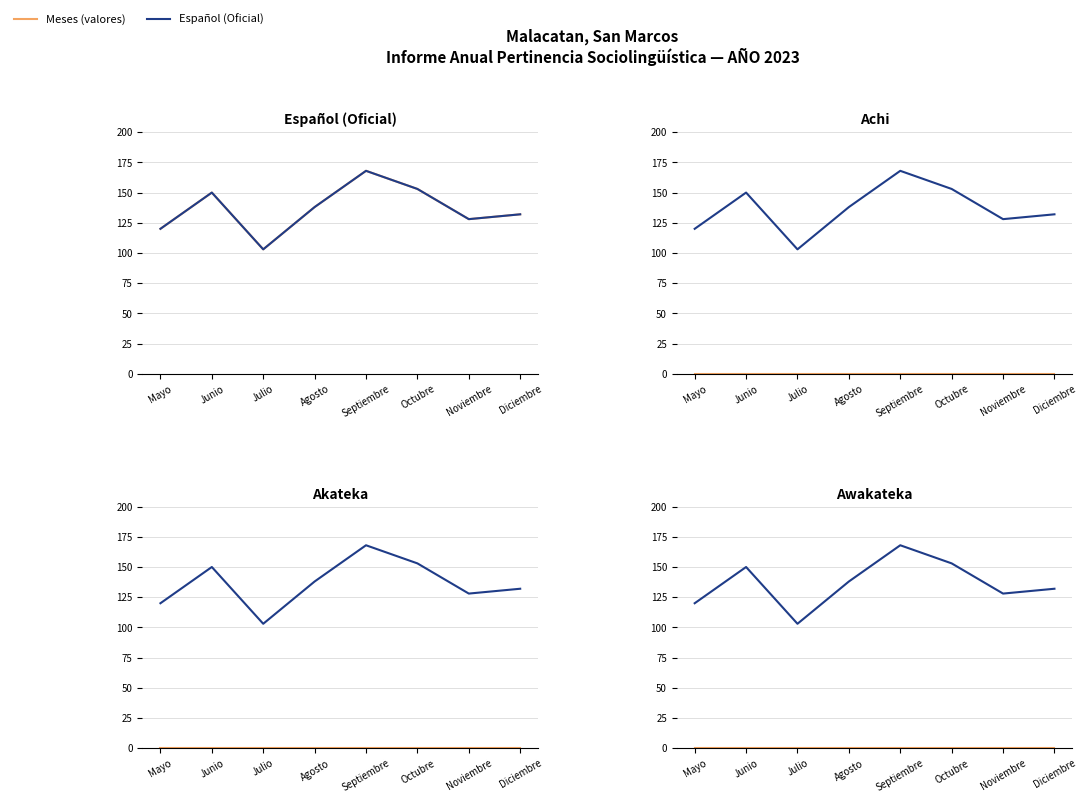

Which series has the largest total across all categories?

Español (Oficial)